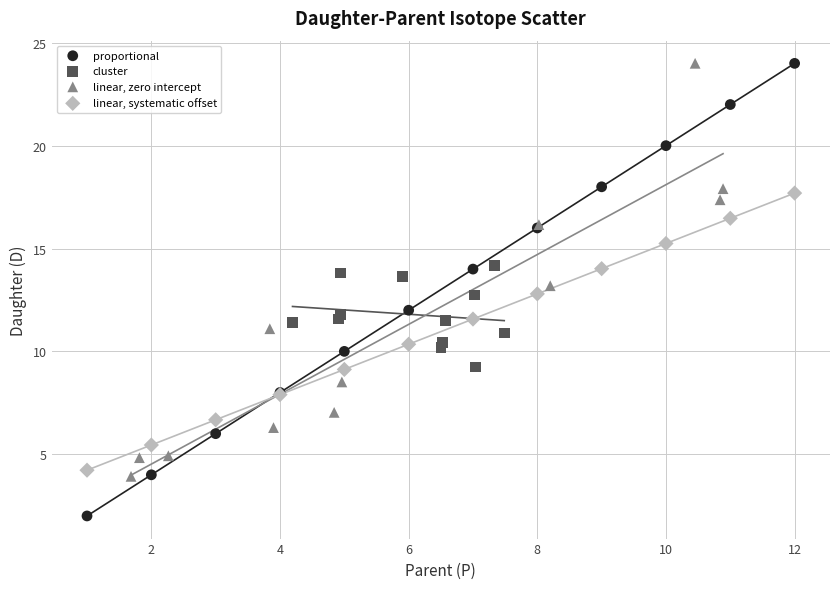

Which series has the largest Y range (max minus min)?

proportional